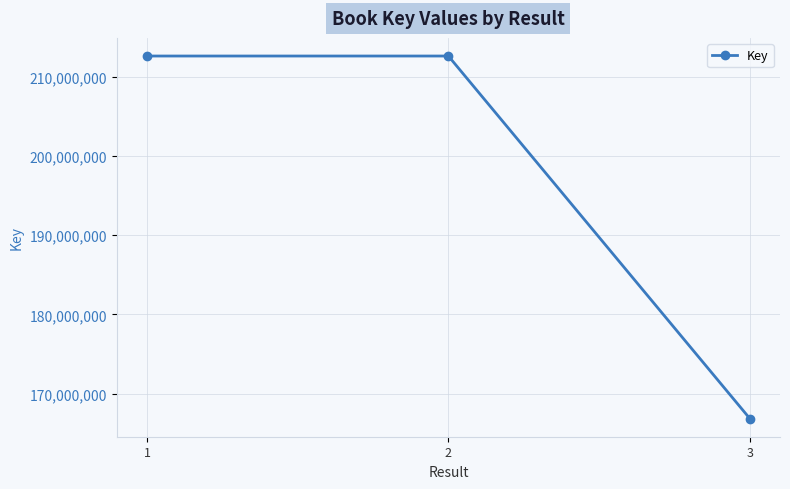

Which has a higher value, 3 or 2?

2